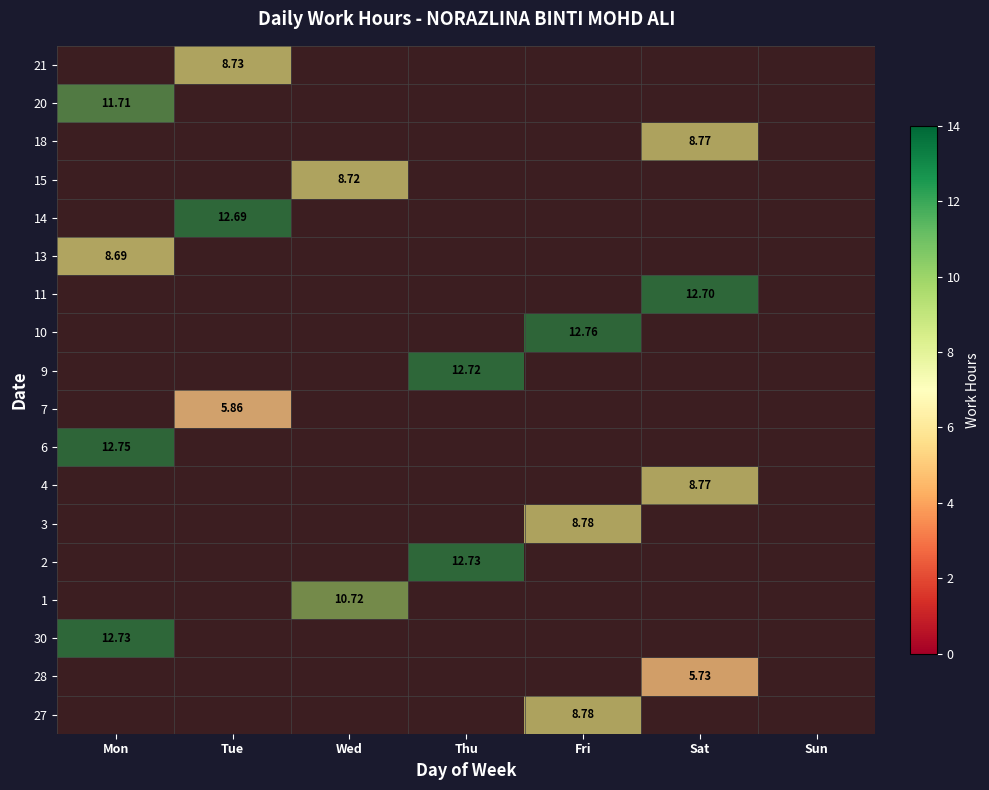

Is it true that 7 equals -3.4 at Sun?

False